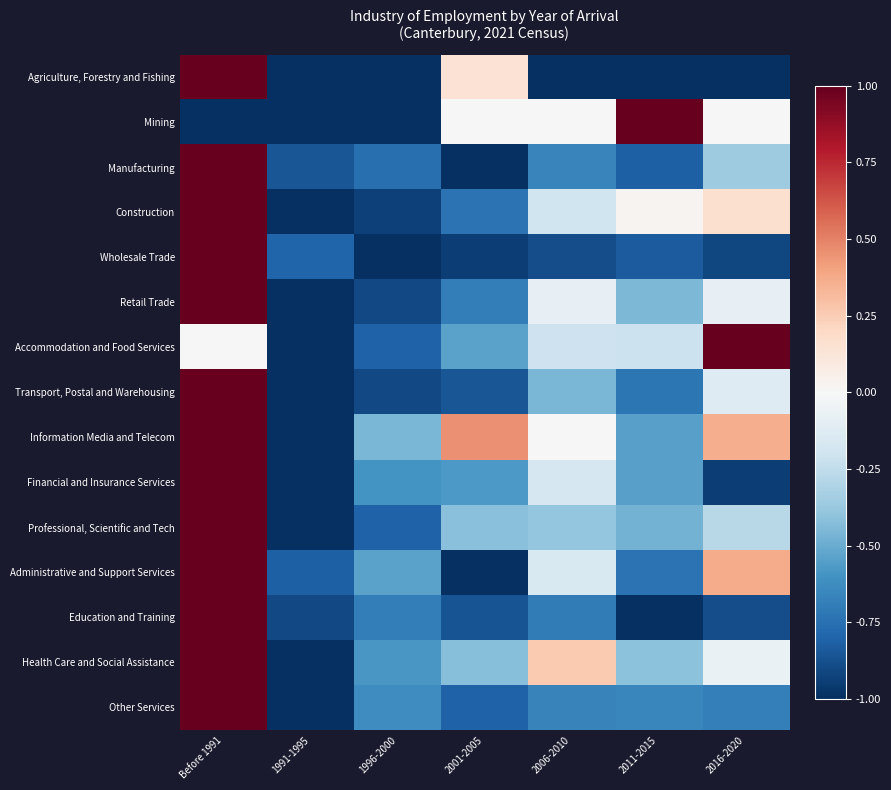

Reading left to right, list all the values displayed in this chart.

Agriculture, Forestry and Fishing: Before 1991=1.0	1991-1995=-1.0	1996-2000=-1.0	2001-2005=0.1	2006-2010=-1.0	2011-2015=-1.0	2016-2020=-1.0
Mining: Before 1991=-1.0	1991-1995=-1.0	1996-2000=-1.0	2001-2005=0.0	2006-2010=0.0	2011-2015=1.0	2016-2020=0.0
Manufacturing: Before 1991=1.0	1991-1995=-0.9	1996-2000=-0.8	2001-2005=-1.0	2006-2010=-0.7	2011-2015=-0.8	2016-2020=-0.4
Construction: Before 1991=1.0	1991-1995=-1.0	1996-2000=-0.9	2001-2005=-0.7	2006-2010=-0.2	2011-2015=0.0	2016-2020=0.2
Wholesale Trade: Before 1991=1.0	1991-1995=-0.8	1996-2000=-1.0	2001-2005=-0.9	2006-2010=-0.9	2011-2015=-0.8	2016-2020=-0.9
Retail Trade: Before 1991=1.0	1991-1995=-1.0	1996-2000=-0.9	2001-2005=-0.7	2006-2010=-0.1	2011-2015=-0.5	2016-2020=-0.1
Accommodation and Food Services: Before 1991=-0.0	1991-1995=-1.0	1996-2000=-0.8	2001-2005=-0.5	2006-2010=-0.2	2011-2015=-0.2	2016-2020=1.0
Transport, Postal and Warehousing: Before 1991=1.0	1991-1995=-1.0	1996-2000=-0.9	2001-2005=-0.9	2006-2010=-0.5	2011-2015=-0.7	2016-2020=-0.1
Information Media and Telecom: Before 1991=1.0	1991-1995=-1.0	1996-2000=-0.5	2001-2005=0.5	2006-2010=0.0	2011-2015=-0.5	2016-2020=0.4
Financial and Insurance Services: Before 1991=1.0	1991-1995=-1.0	1996-2000=-0.6	2001-2005=-0.6	2006-2010=-0.2	2011-2015=-0.5	2016-2020=-0.9
Professional, Scientific and Tech: Before 1991=1.0	1991-1995=-1.0	1996-2000=-0.8	2001-2005=-0.4	2006-2010=-0.4	2011-2015=-0.5	2016-2020=-0.3
Administrative and Support Services: Before 1991=1.0	1991-1995=-0.8	1996-2000=-0.5	2001-2005=-1.0	2006-2010=-0.2	2011-2015=-0.7	2016-2020=0.4
Education and Training: Before 1991=1.0	1991-1995=-0.9	1996-2000=-0.7	2001-2005=-0.9	2006-2010=-0.7	2011-2015=-1.0	2016-2020=-0.9
Health Care and Social Assistance: Before 1991=1.0	1991-1995=-1.0	1996-2000=-0.6	2001-2005=-0.4	2006-2010=0.3	2011-2015=-0.4	2016-2020=-0.1
Other Services: Before 1991=1.0	1991-1995=-1.0	1996-2000=-0.6	2001-2005=-0.8	2006-2010=-0.7	2011-2015=-0.7	2016-2020=-0.7